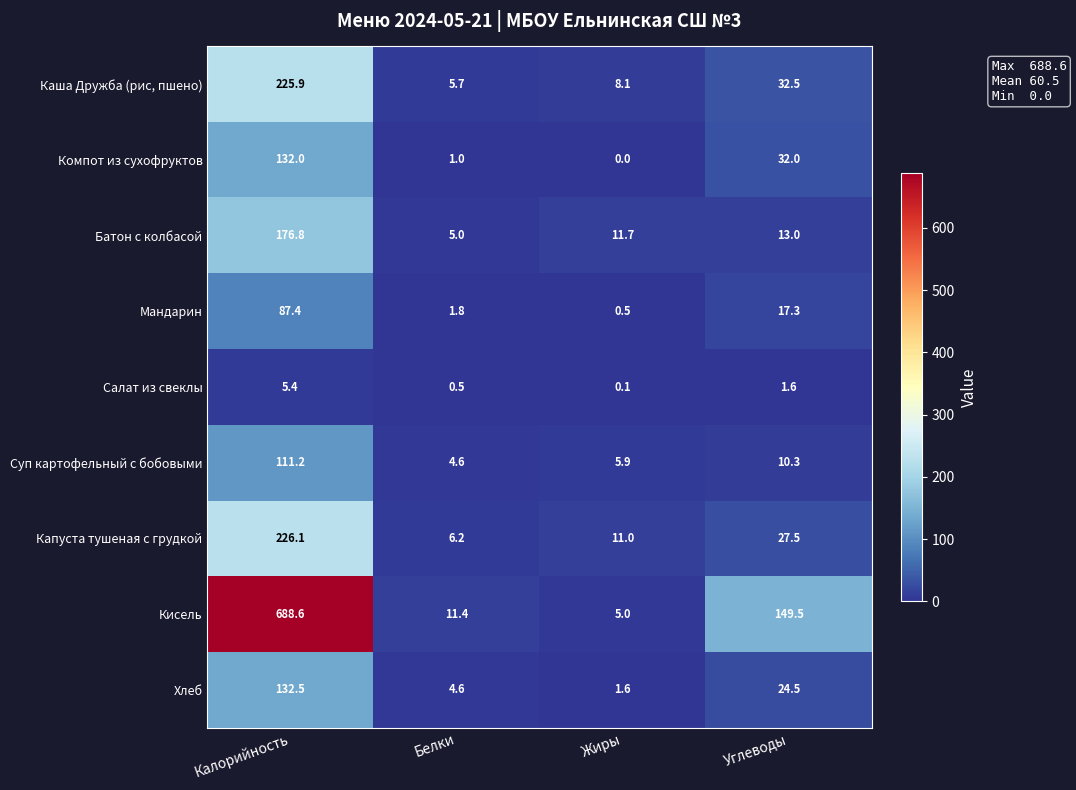

What is the sum of all Хлеб values?

163.2